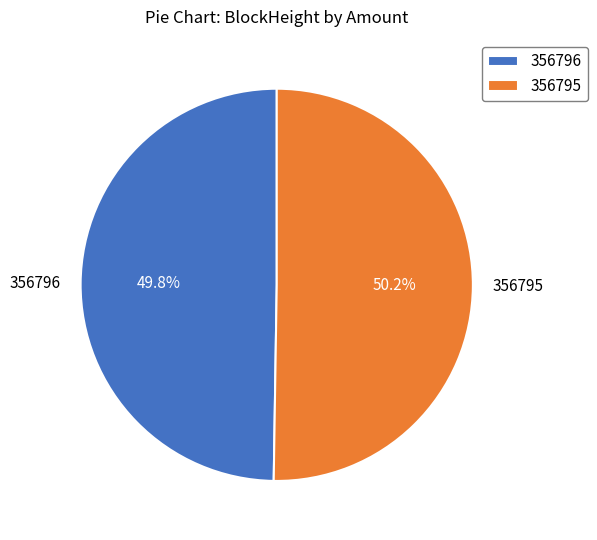

What is the ratio of the value at 356796 to the value at 356795?

1.0